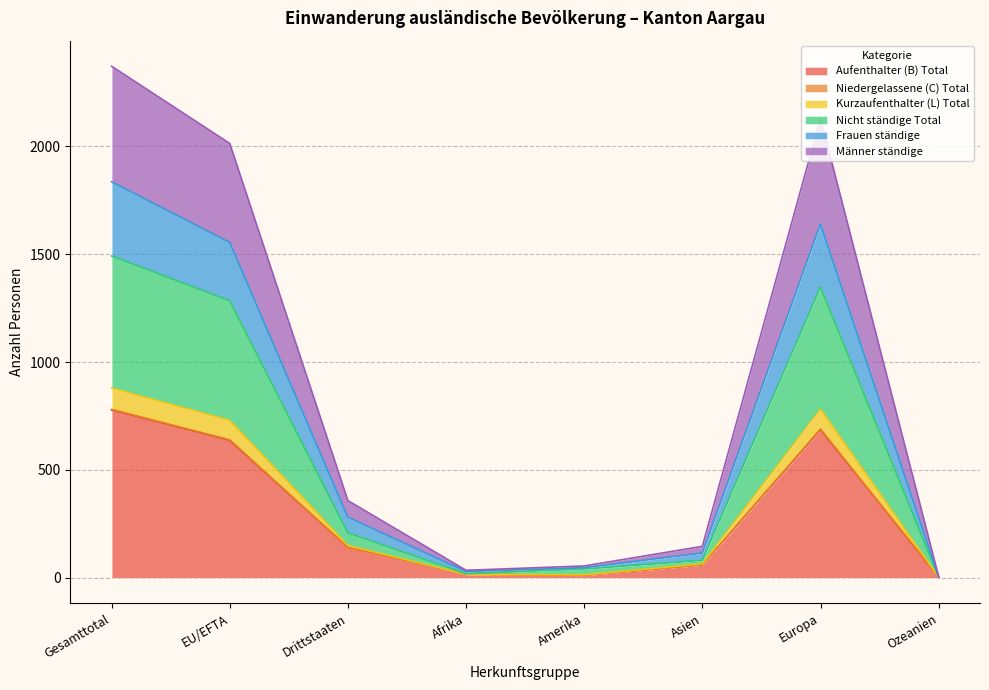

What is the highest value of the Aufenthalter (B) Total series?

777